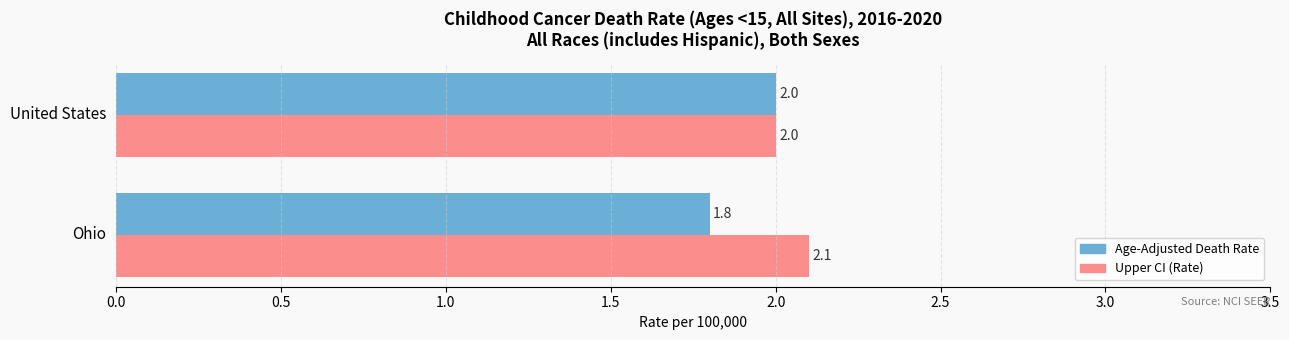

Which series has the largest total across all categories?

Upper CI (Rate)